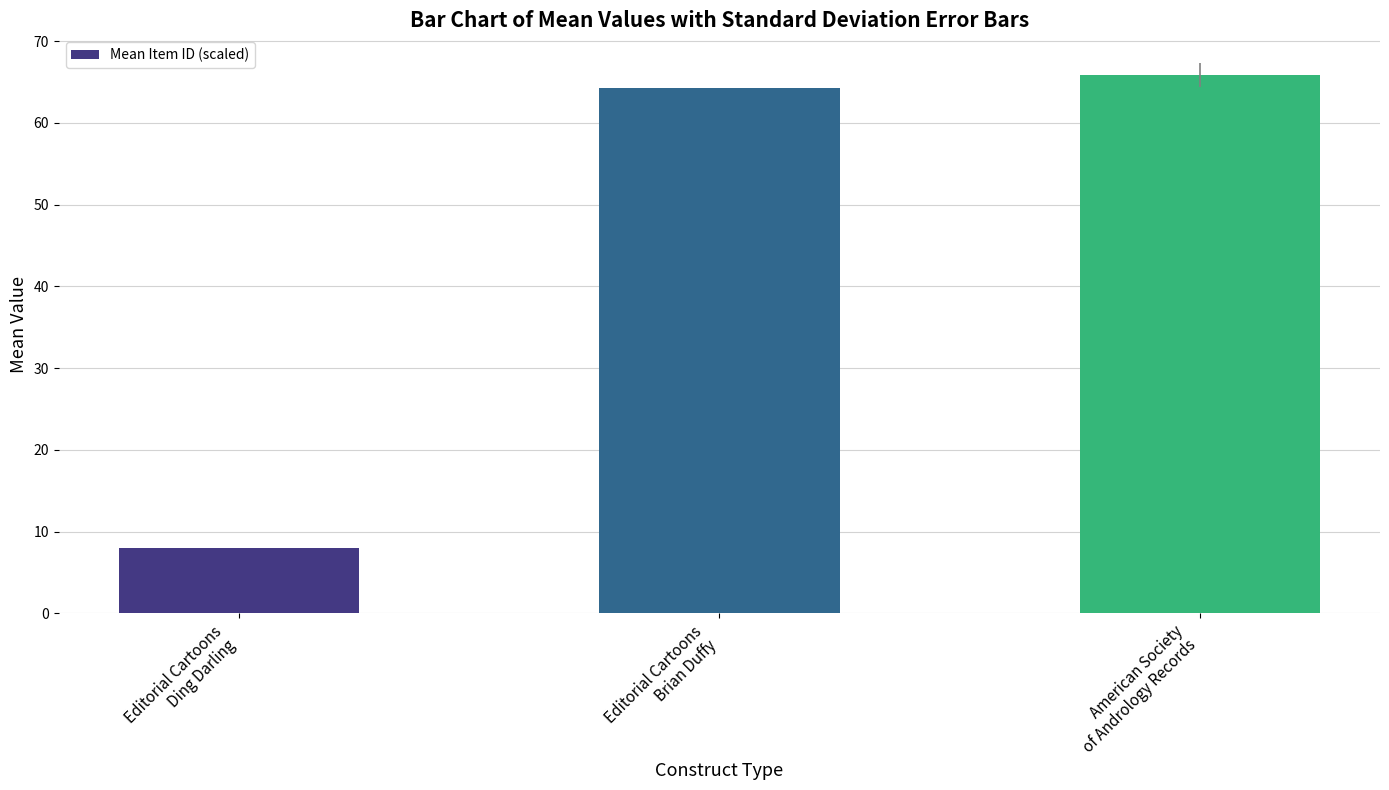

What is the label of the 3rd bar from the right?

Editorial Cartoons
Ding Darling